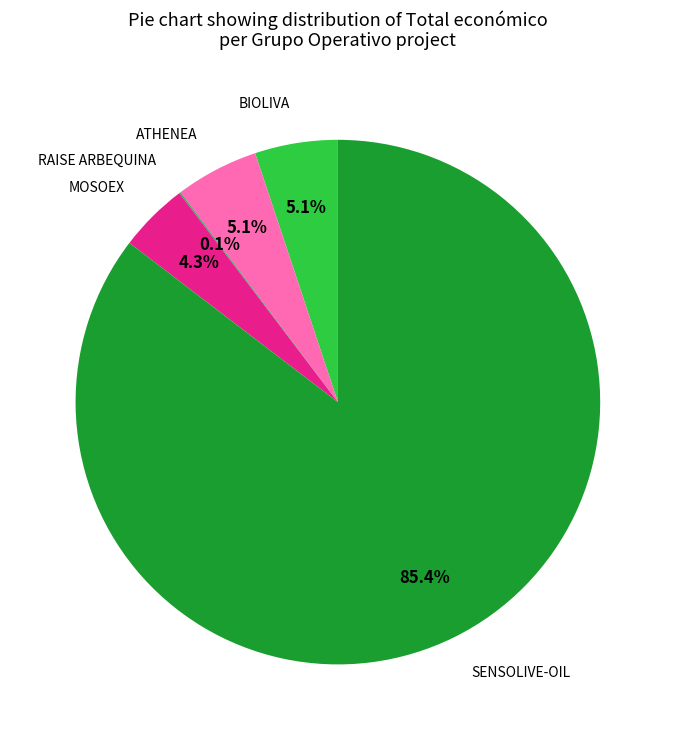

Between SENSOLIVE-OIL and BIOLIVA, which is larger?

SENSOLIVE-OIL